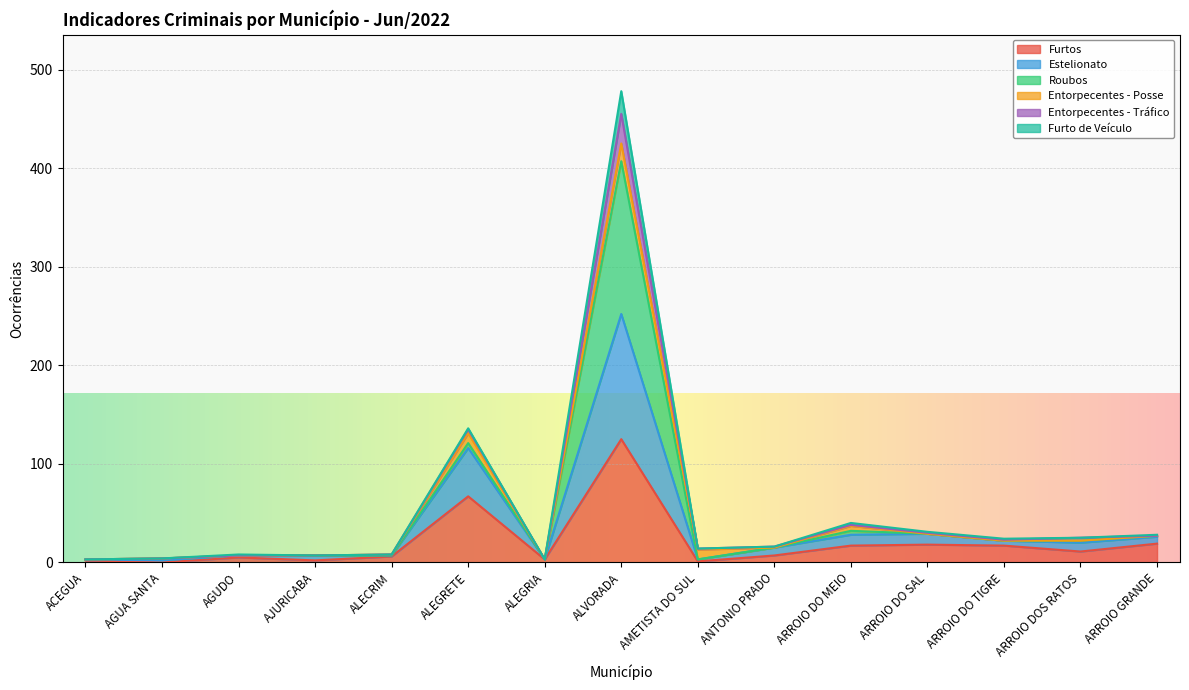

What is the label of the 12th point from the left?

ARROIO DO SAL